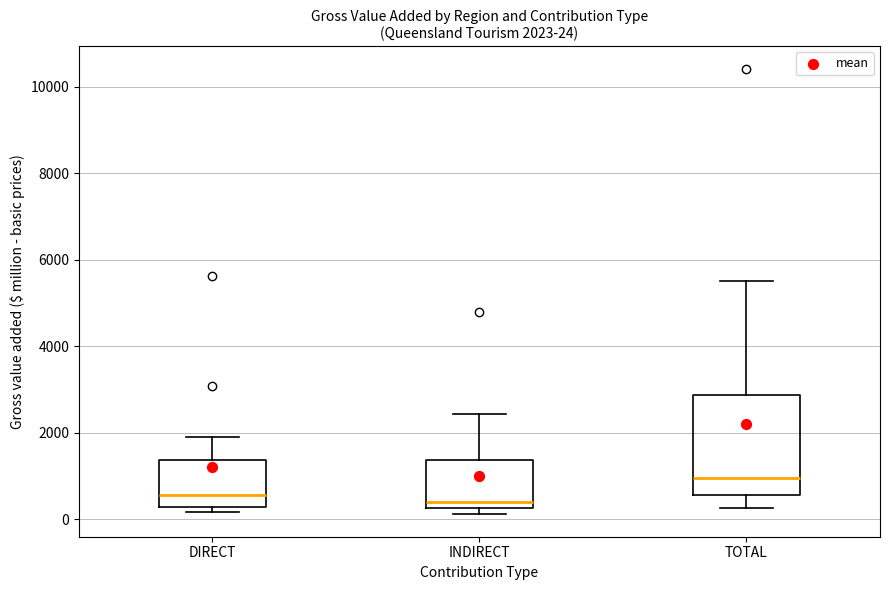

Comparing the boxes themselves (not the whiskers), which one is the tallest?

TOTAL